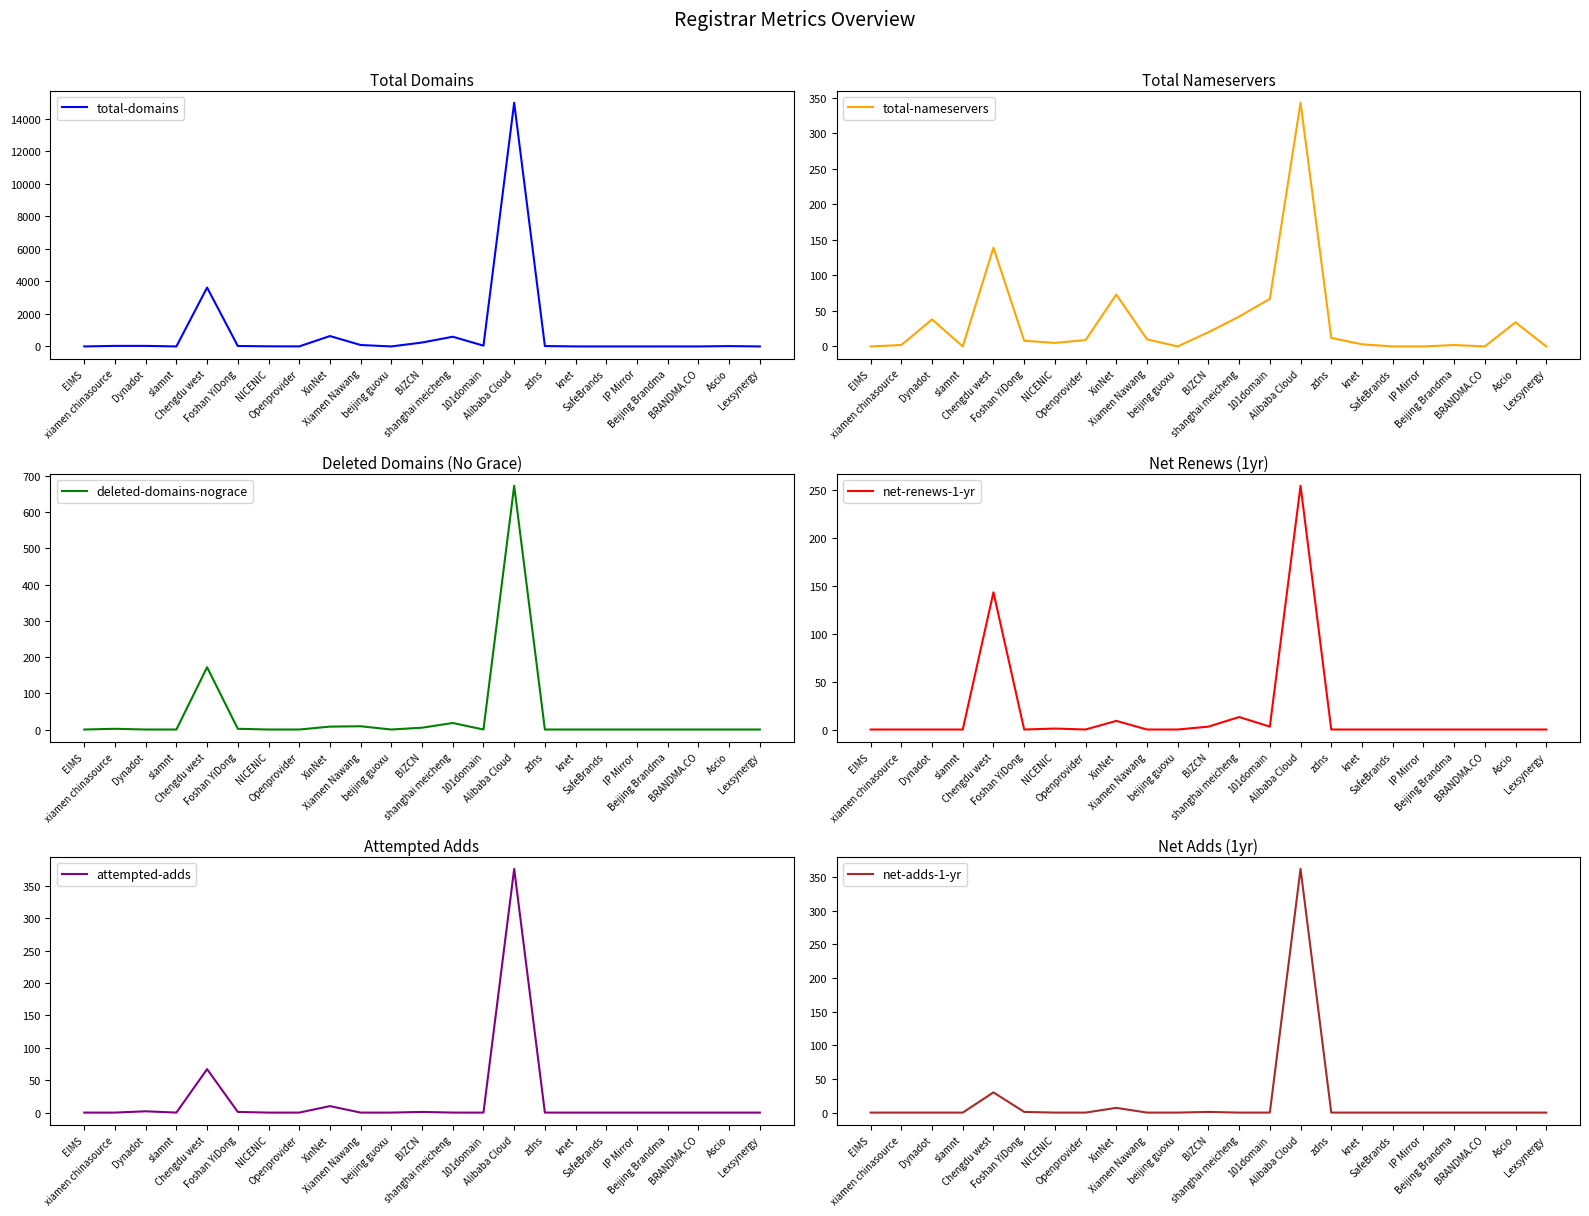

Which has a higher value, xiamen chinasource or Alibaba Cloud?

Alibaba Cloud